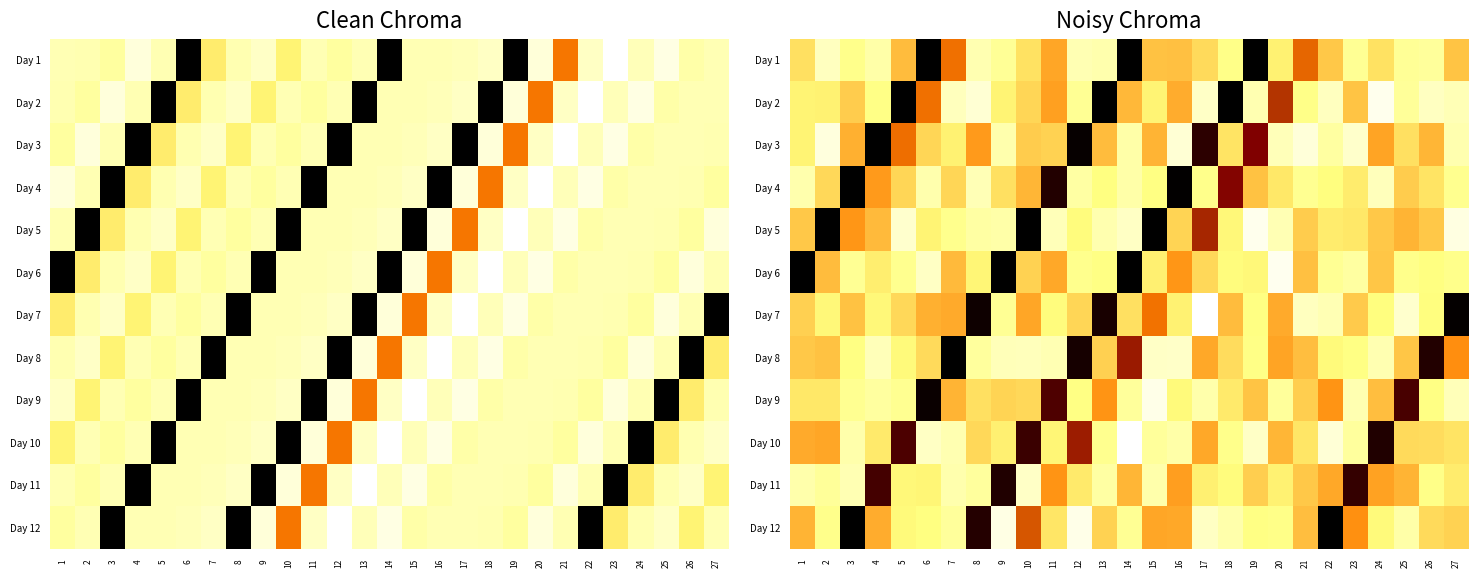

Is it true that Day 5 equals 6.5 at 24?

False